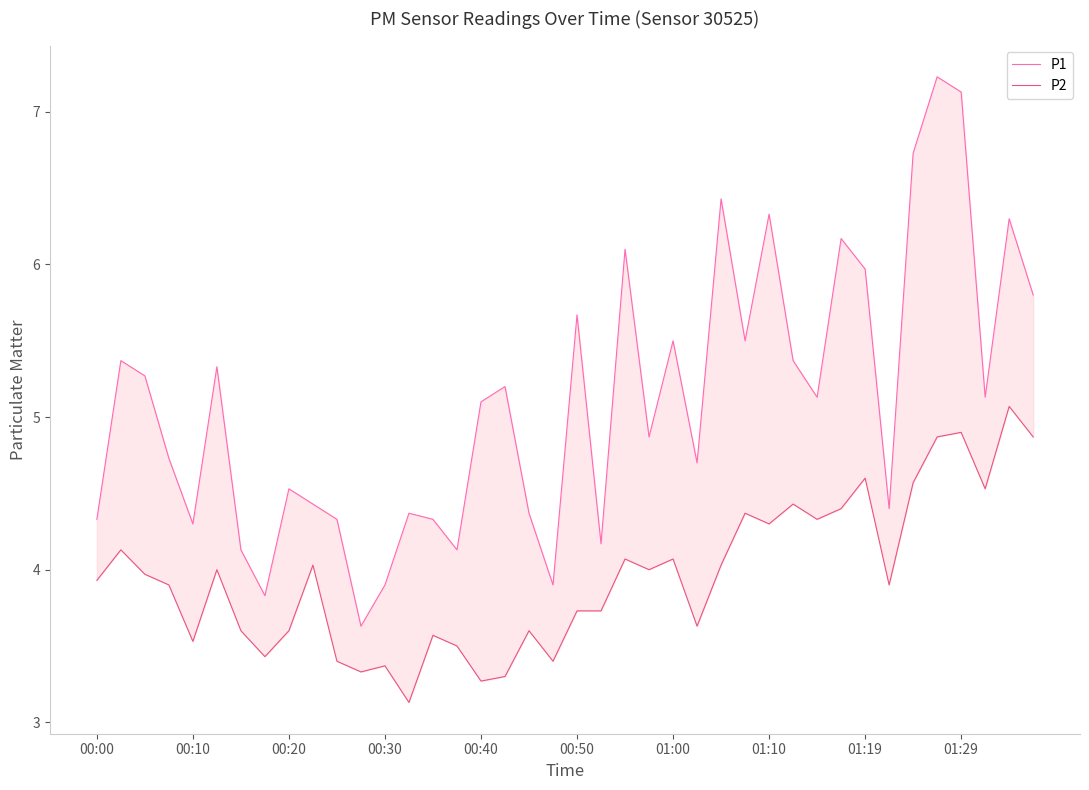

What is the sum of the P1 values at 26 and 11?

10.1